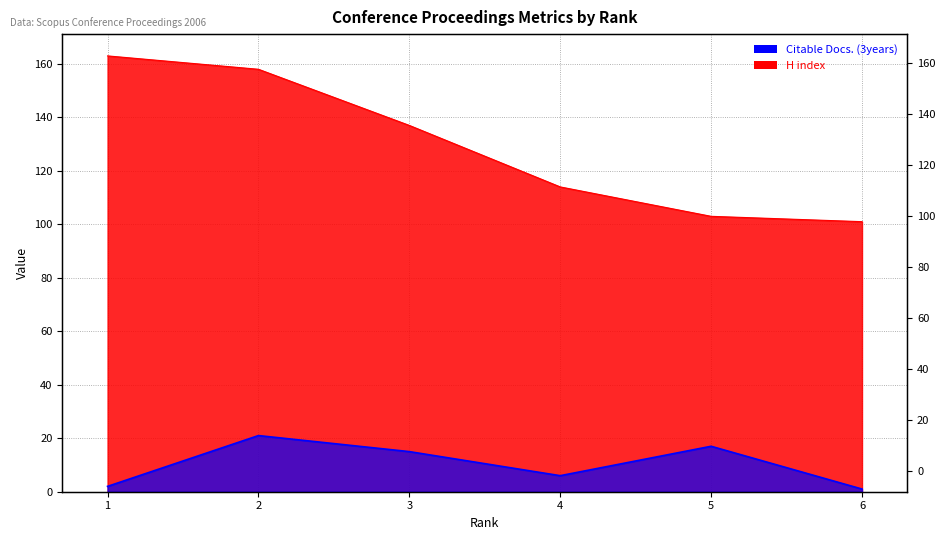

Which has a higher value, 2 or 1?

2